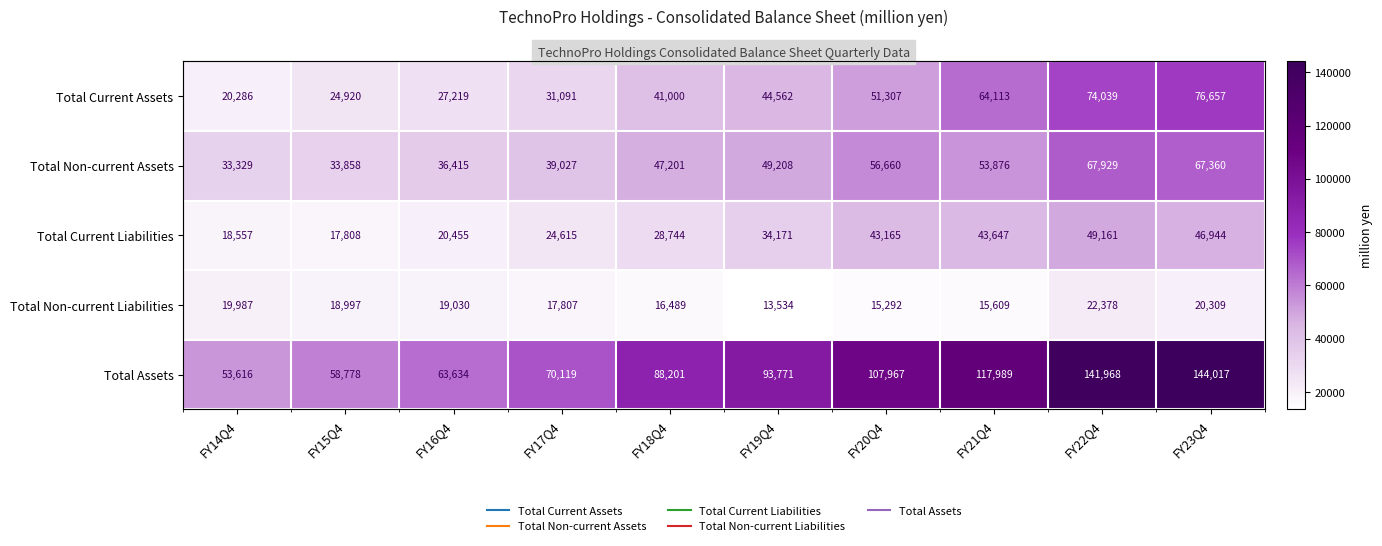

At which label does Total Non-current Assets reach its peak?

FY22Q4